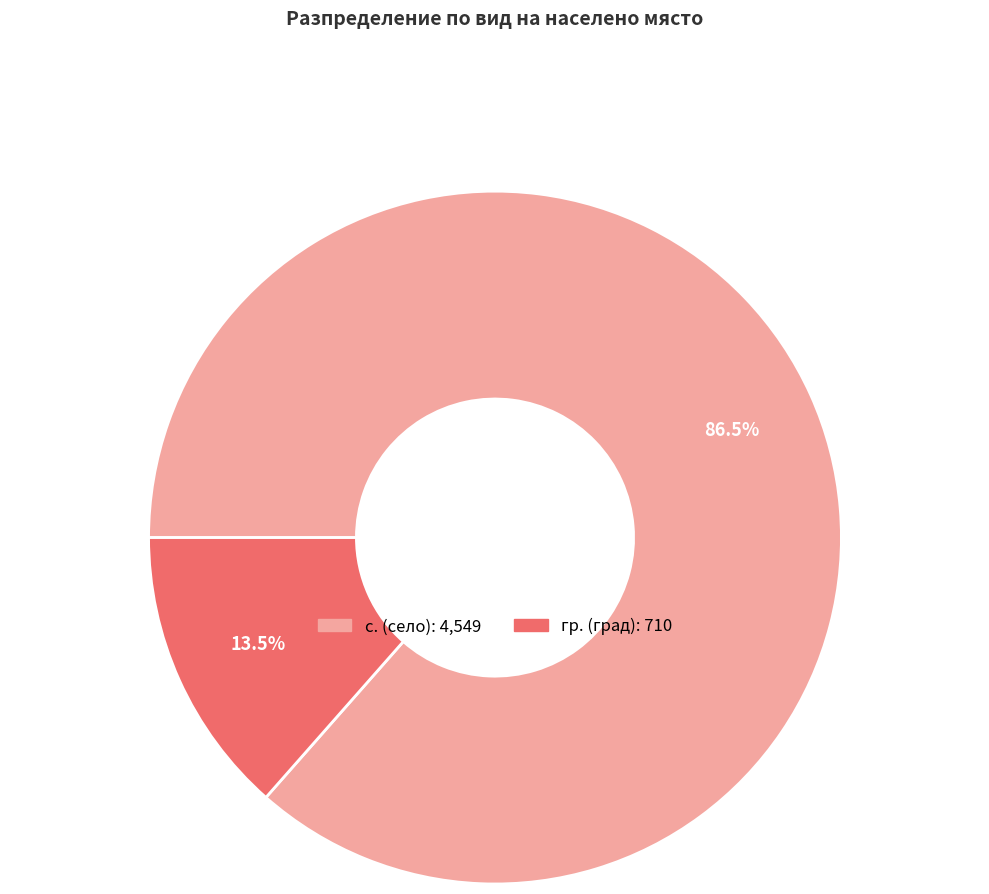

Does any single category account for the majority?

Yes